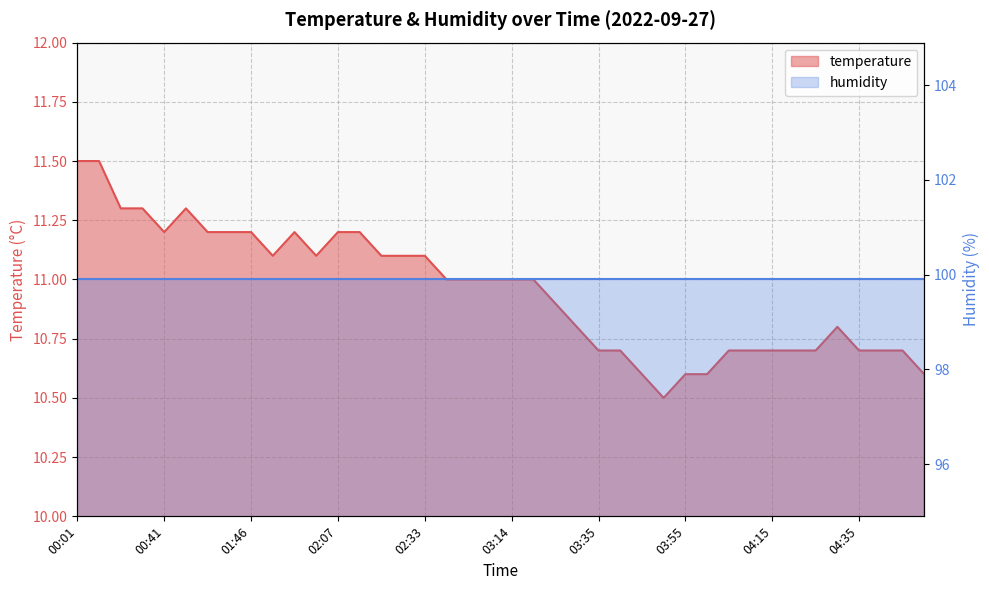

What is the label of the 7th point from the left?

01:03